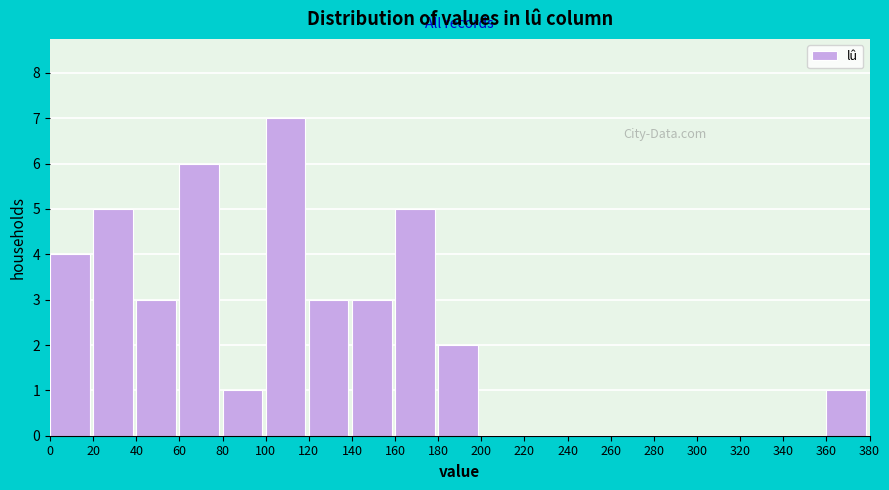

Over which range of the x-axis is the bar tallest?

100 to 120